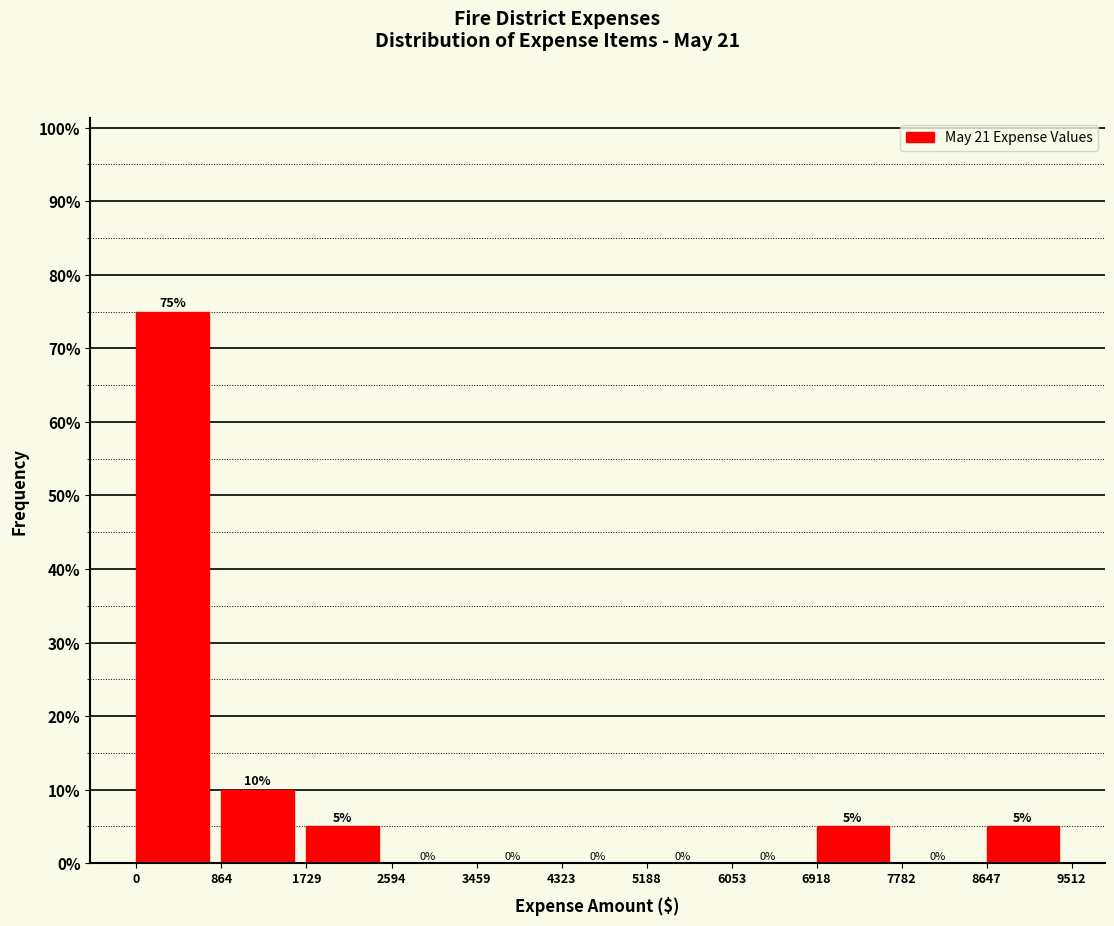

Reading left to right, transcribe this chart: for each bar, give the range it covers on the x-axis and its height.

0 to 864: 75
864 to 1729: 10
1729 to 2594: 5
2594 to 3459: 0
3459 to 4323: 0
4323 to 5188: 0
5188 to 6053: 0
6053 to 6918: 0
6918 to 7782: 5
7782 to 8647: 0
8647 to 9512: 5